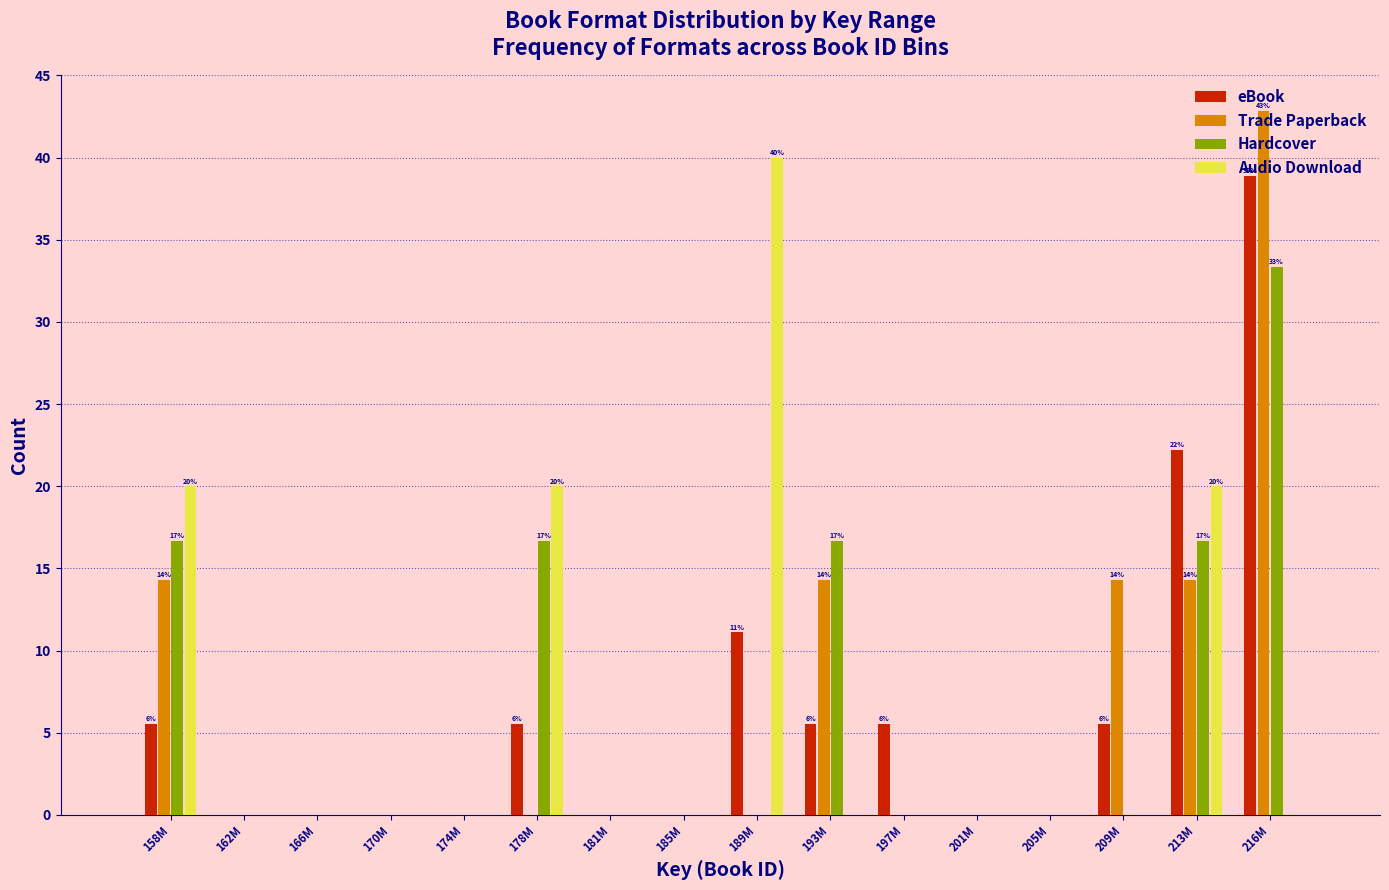

Read the eBook value at 209M.

5.6